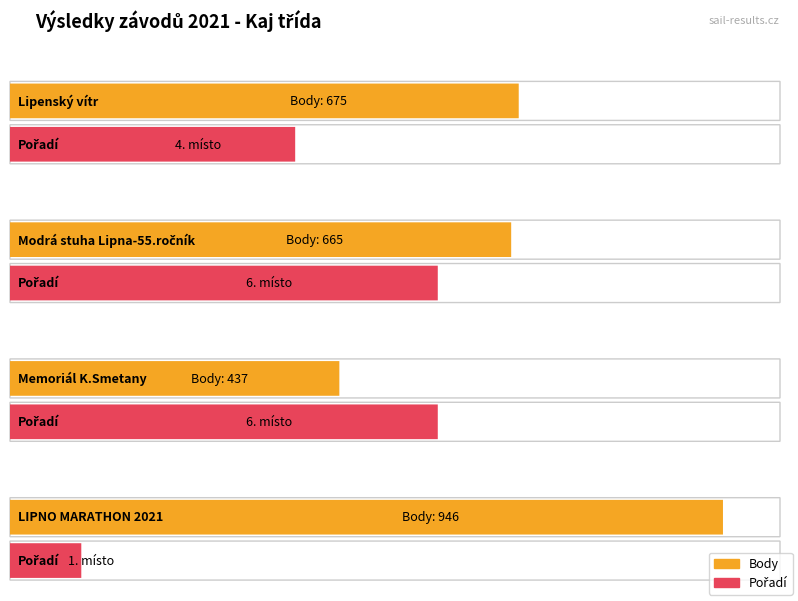

Which series has the widest spread of values?

Body